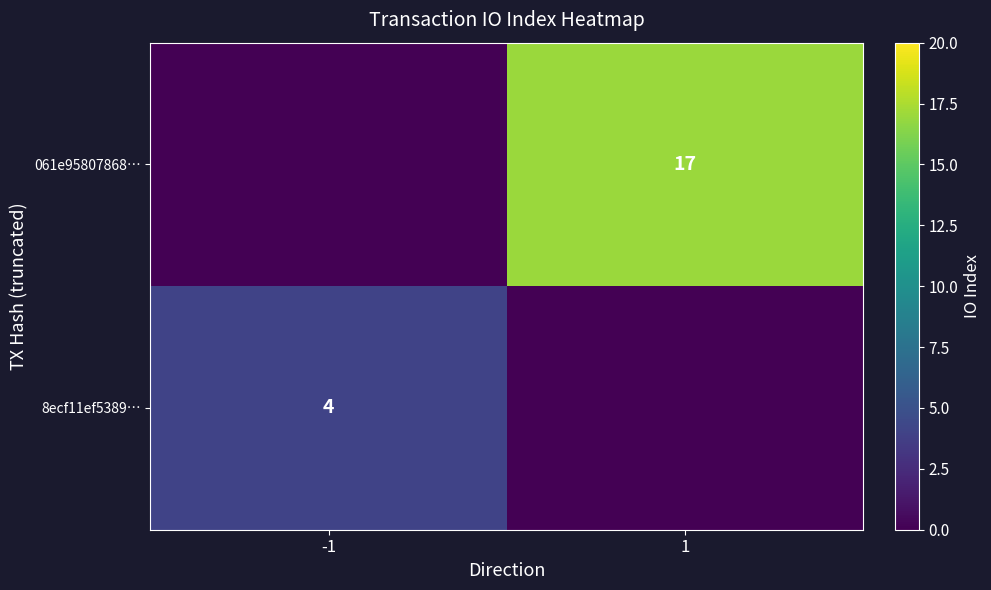

True or false: 061e95807868… has a value of 17 at 1.

True